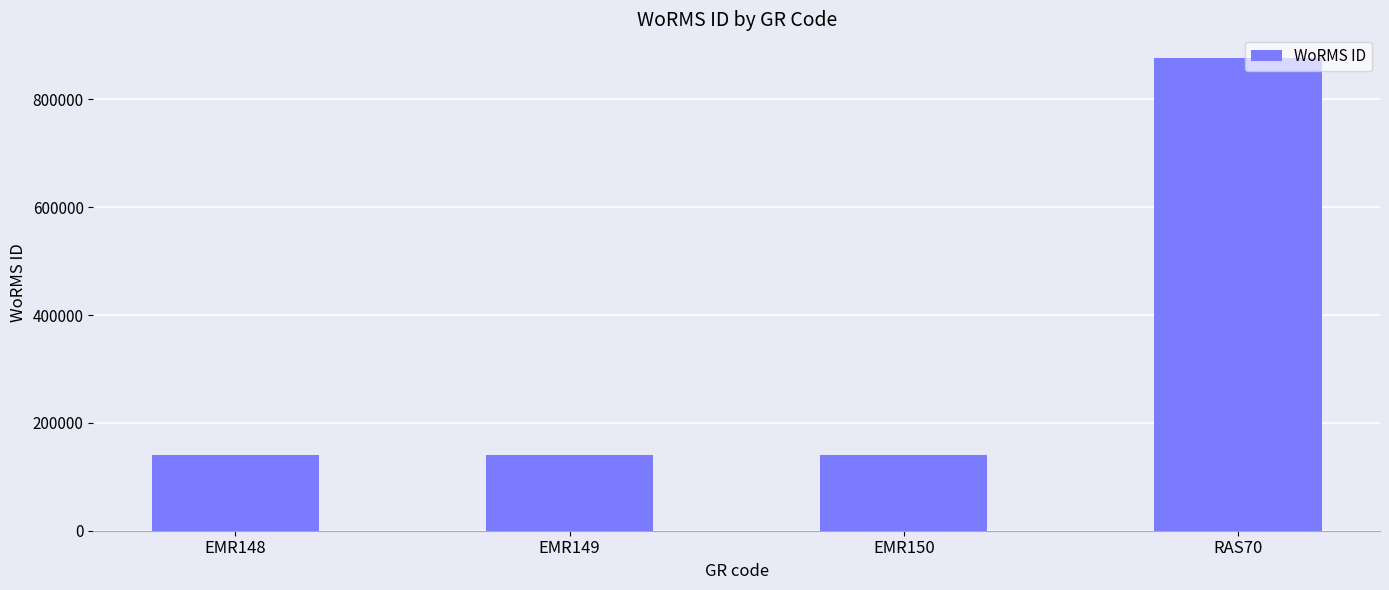

What is the maximum value shown in the chart?

876821